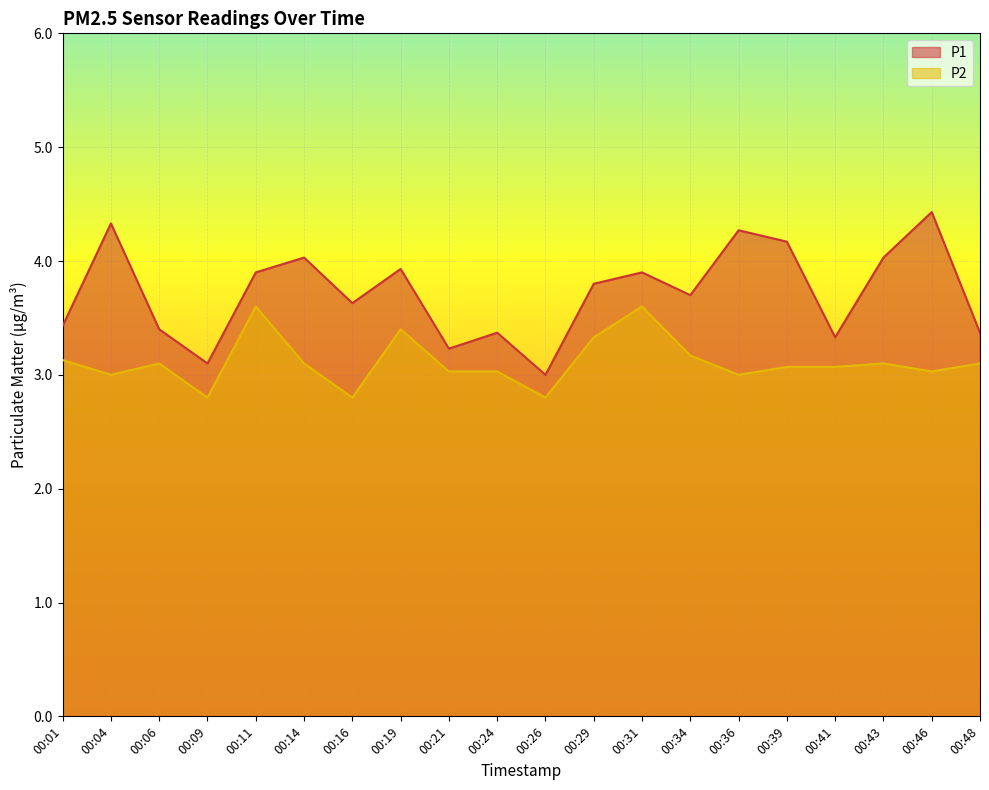

Is it true that P1 equals 3.4 at 00:01?

True